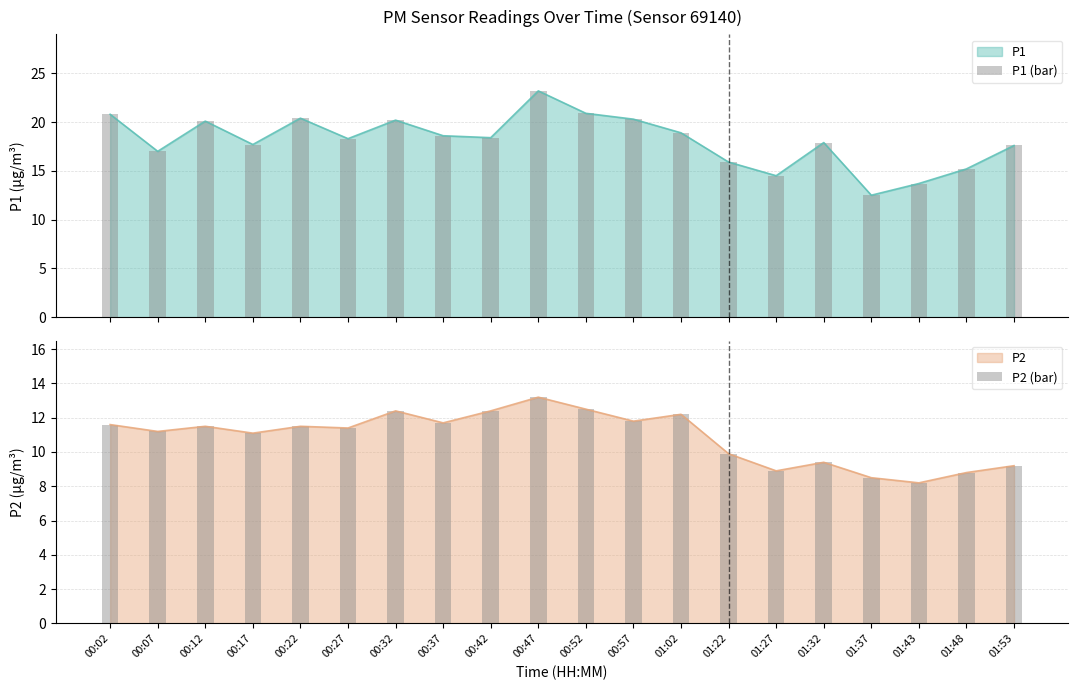

Which series has the largest total across all categories?

P1 (bar)